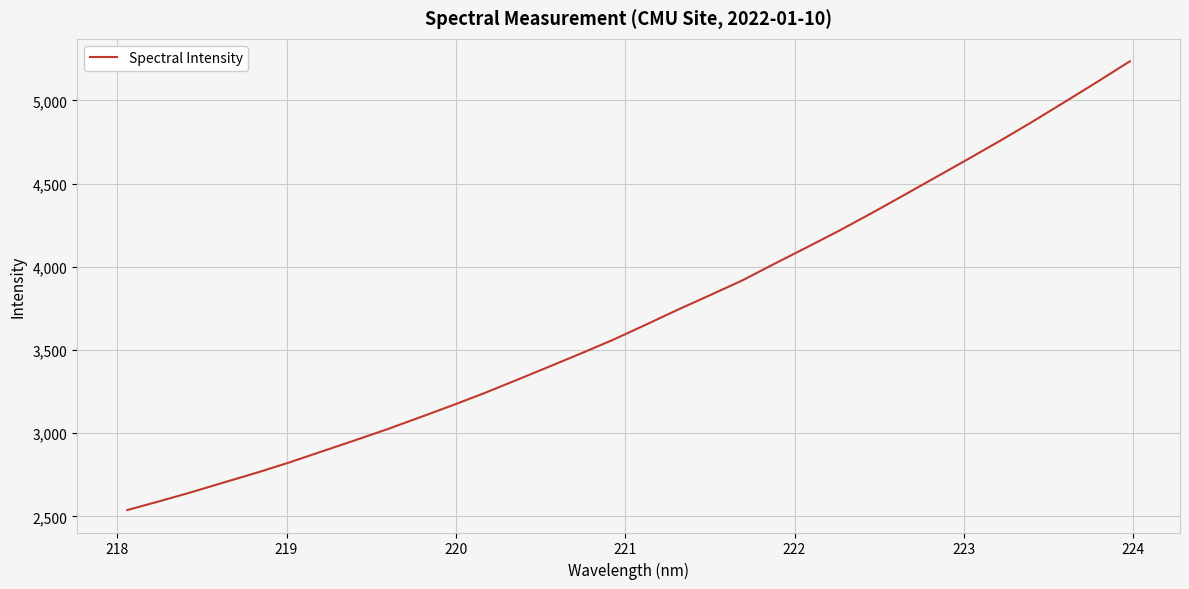

What is the greatest value displayed?

5235.1